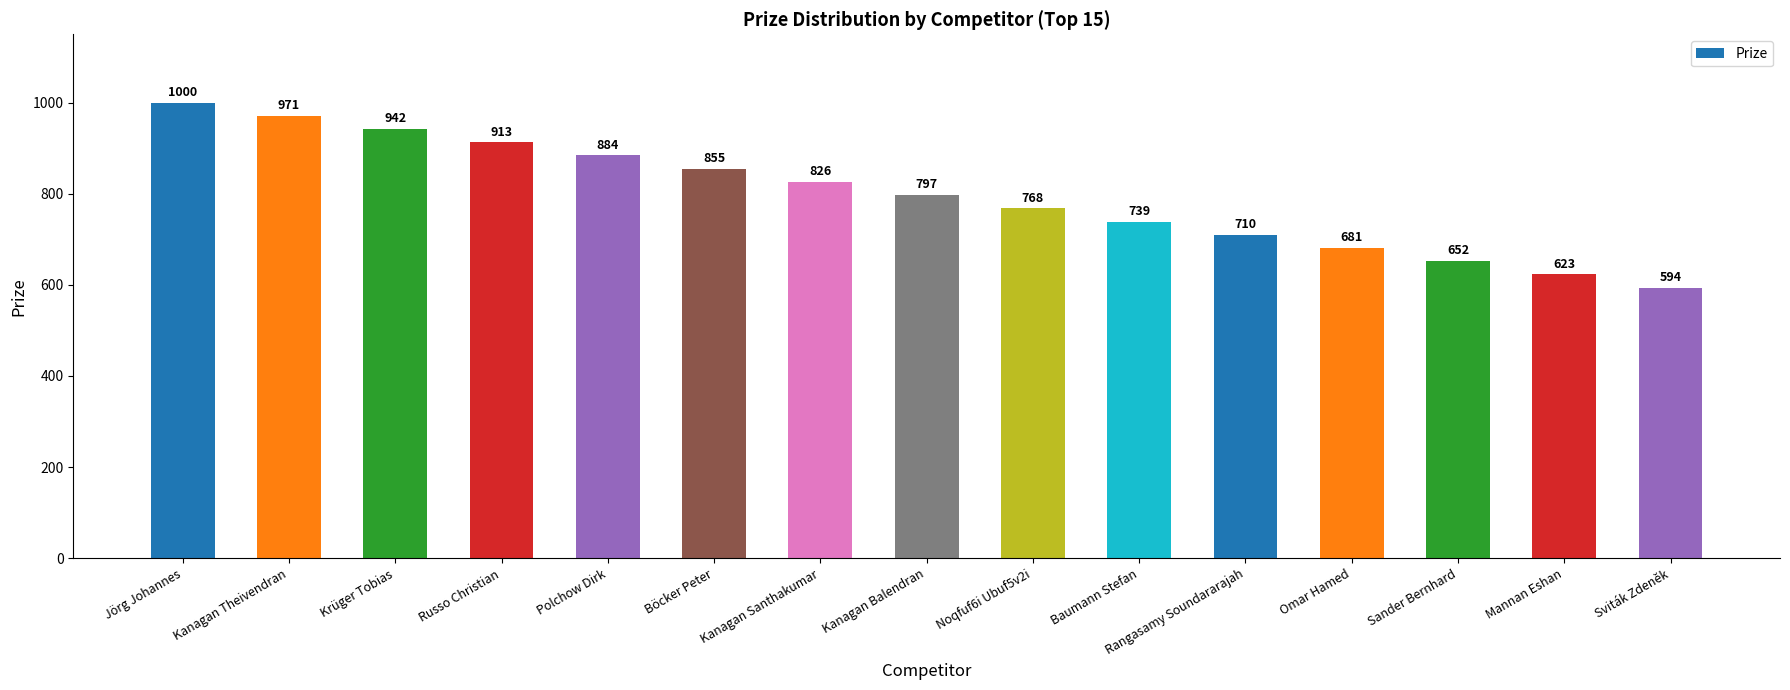

What is the label of the 8th bar from the right?

Kanagan Balendran